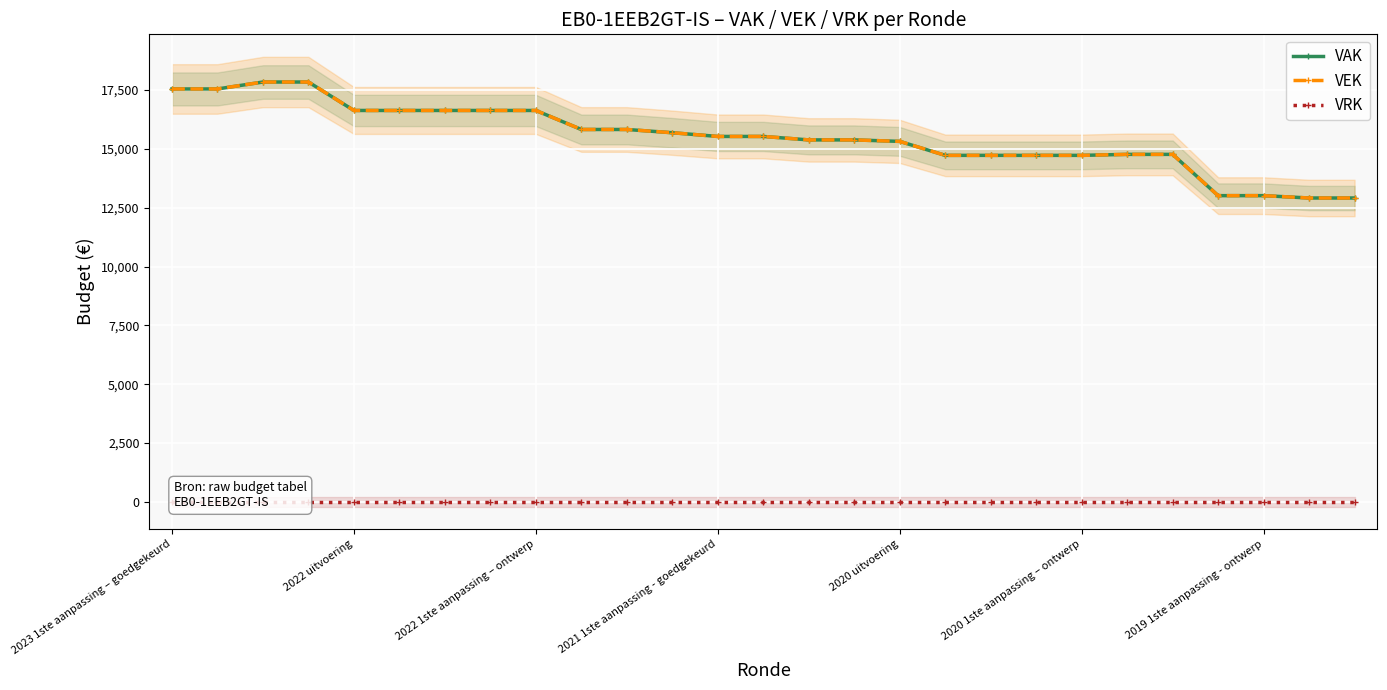

At which label does VAK first exceed 15532?

2023 1ste aanpassing – goedgekeurd